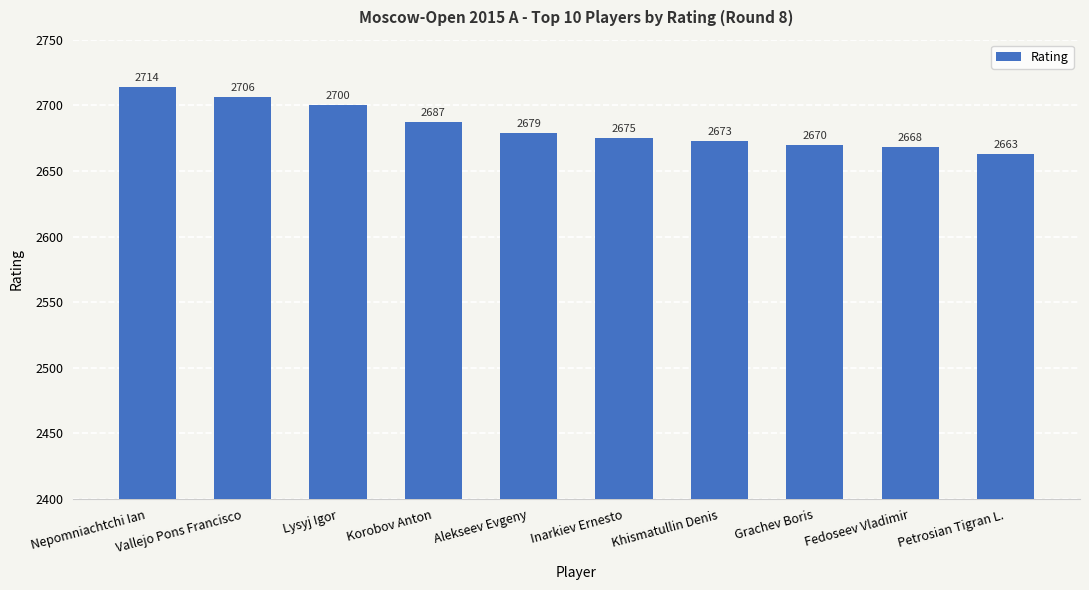

How many data points are less than 2679?

5